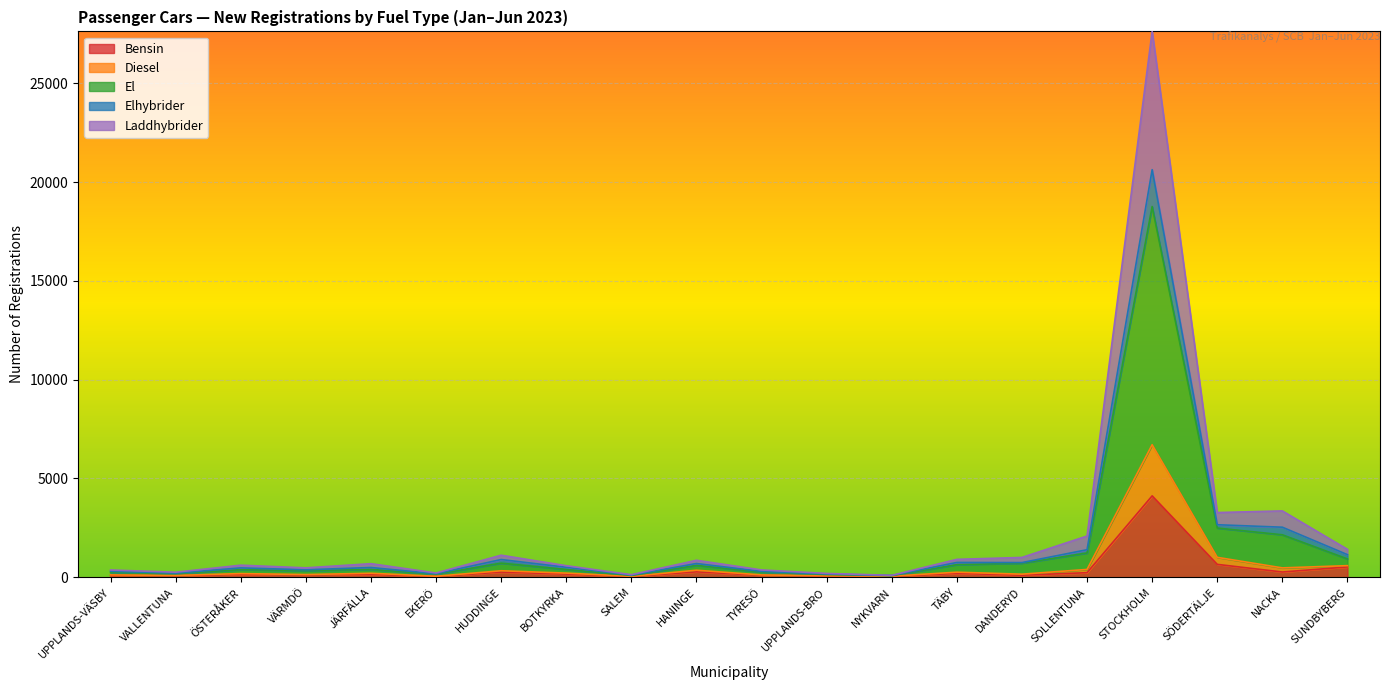

What is the spread (max minus min) of values at UPPLANDS-VÄSBY?

274